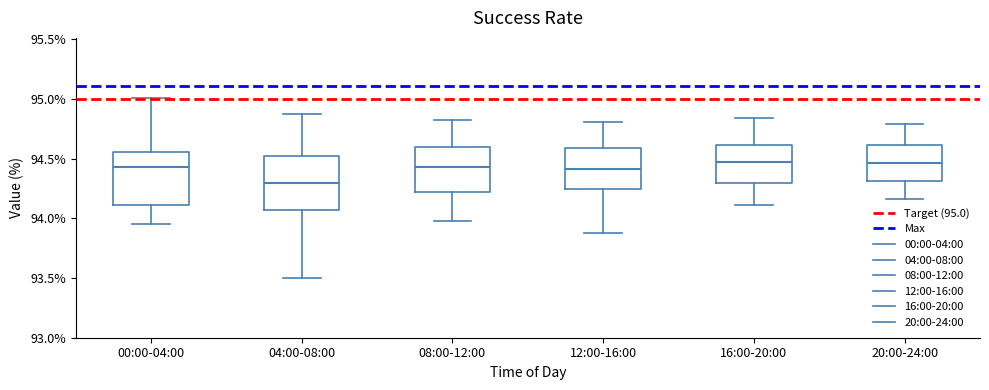

Where does the lower whisker of the box for 04:00-08:00 end on the y-axis? The values are not printed on the chart, so give them approximately, as read against the axis.

93.50